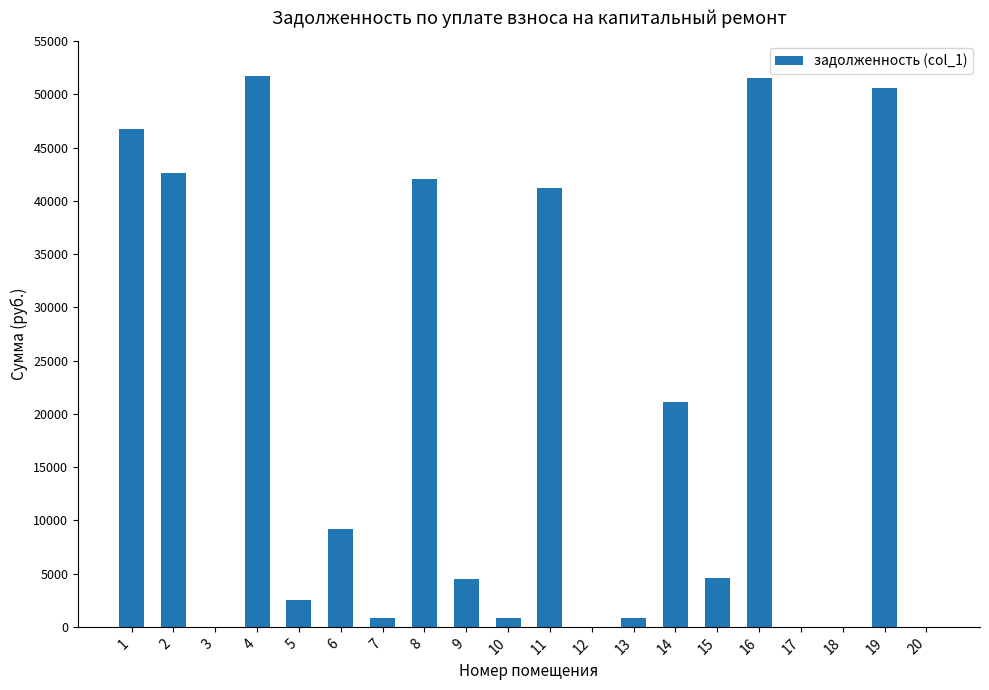

What is the change in value from 2 to 16?

+8879.8